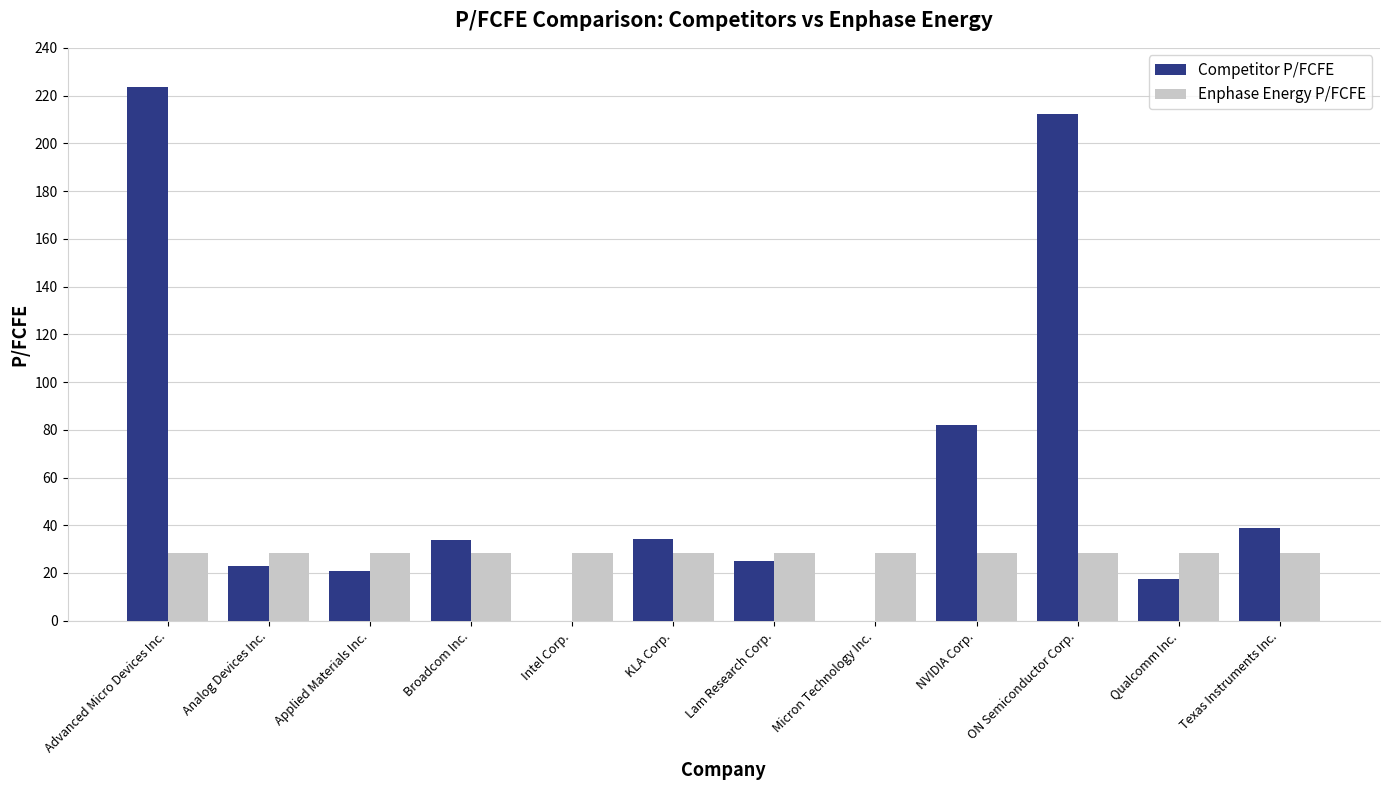

Which series has the largest range (max minus min)?

Competitor P/FCFE